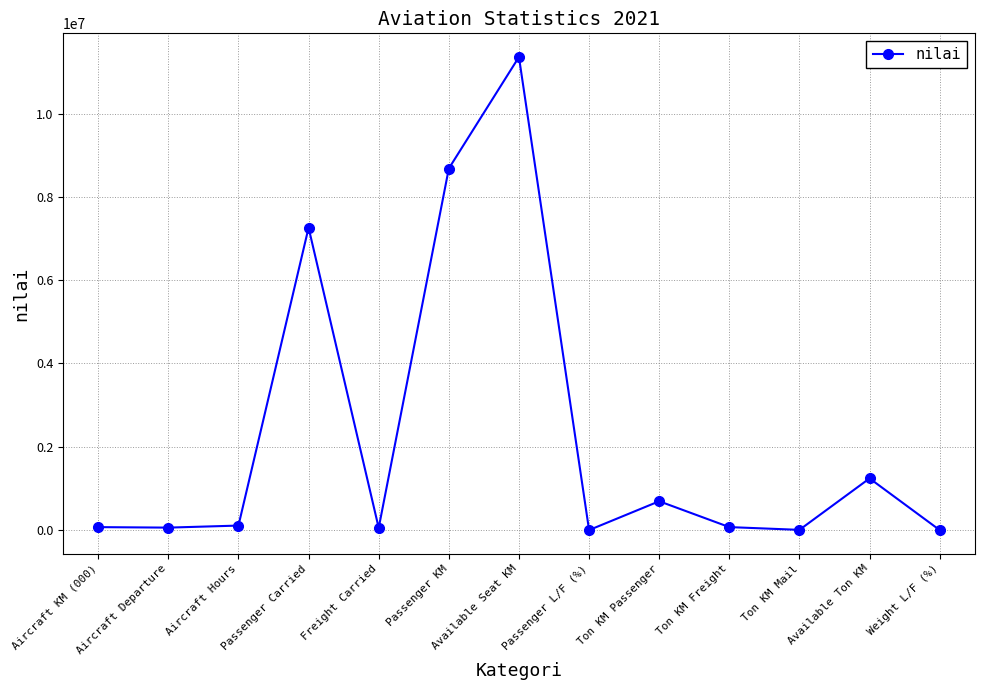

What is the label of the 13th point from the left?

Weight L/F (%)